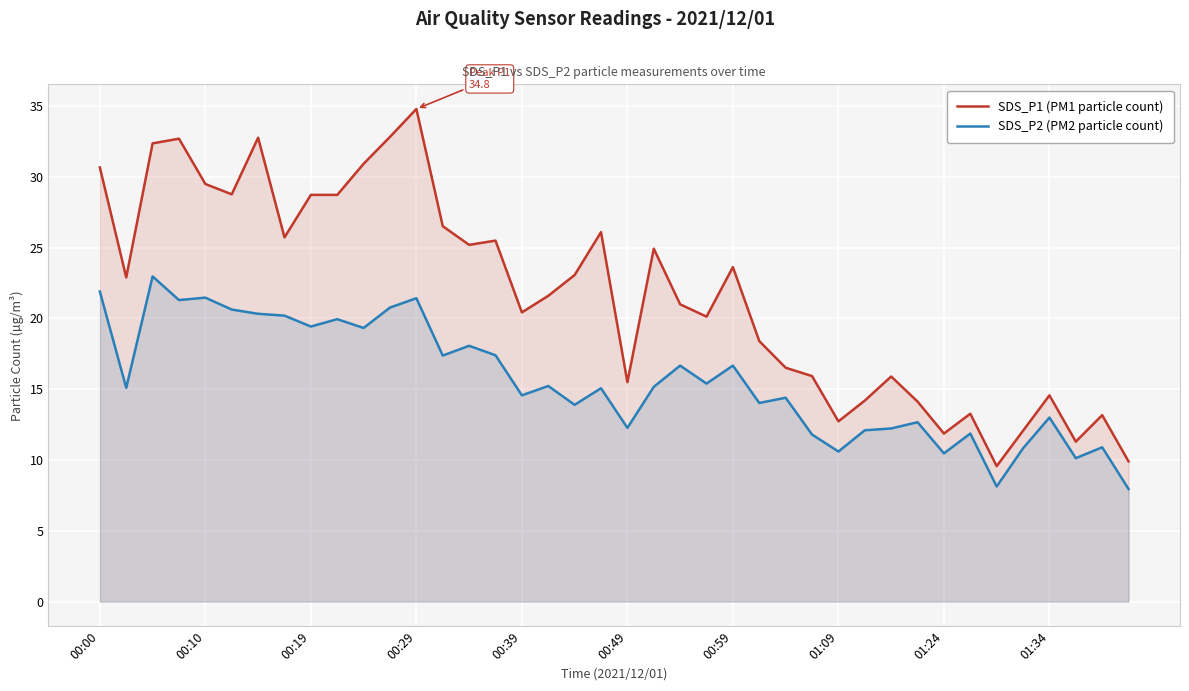

Which category has the highest value across all series?

00:29